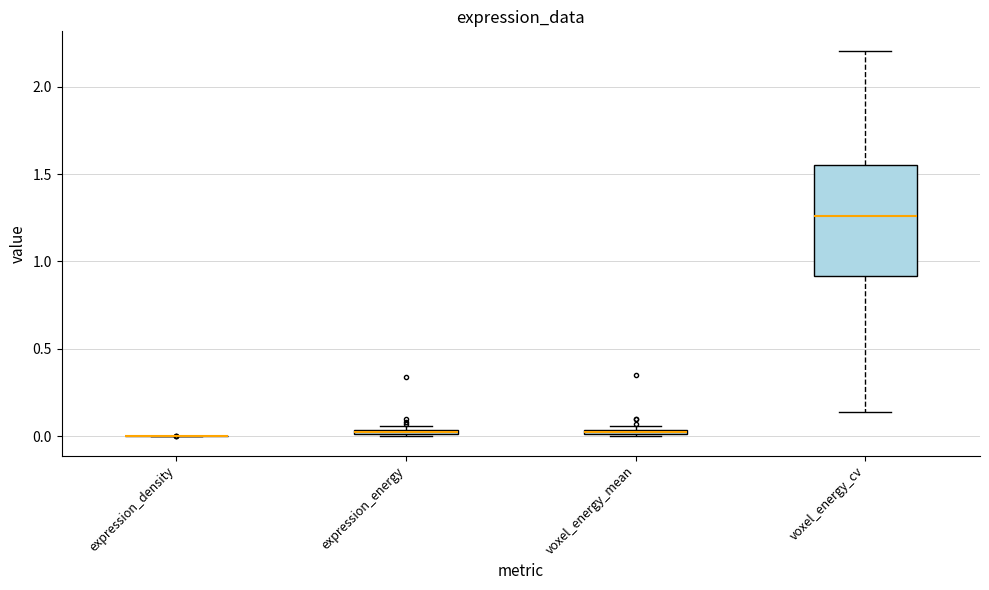

Where is the upper edge of the box for expression_energy on the y-axis? The values are not printed on the chart, so give them approximately, as read against the axis.

0.05